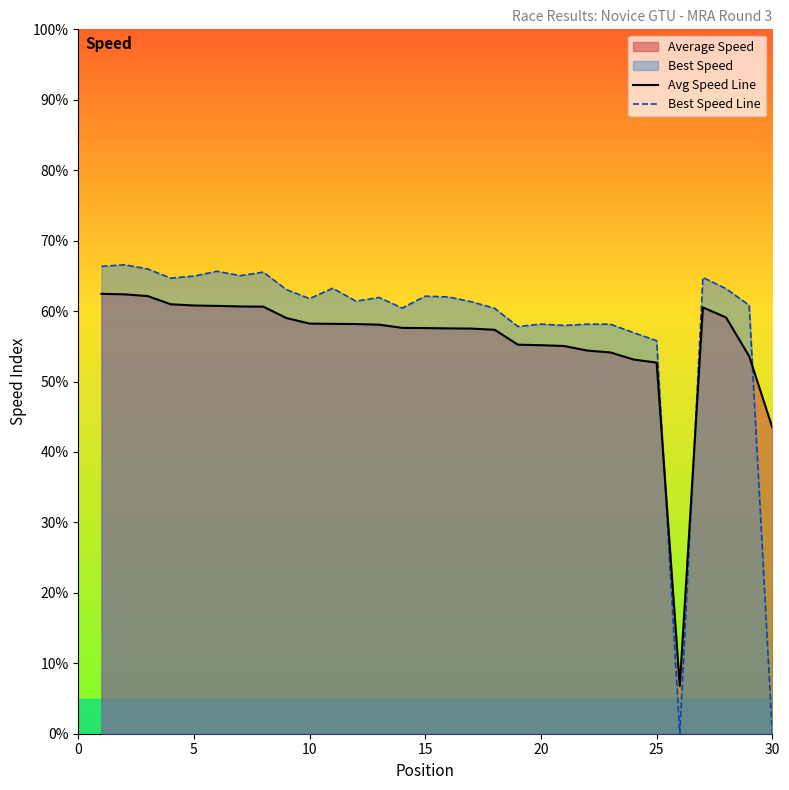

Is it true that Best Speed Line equals 22.3 at 5?

False